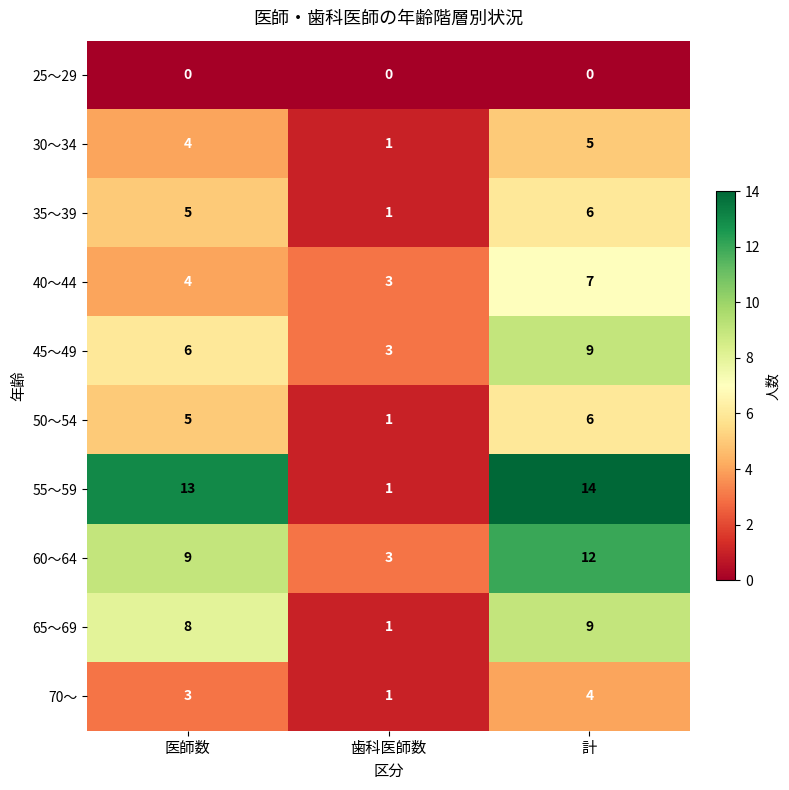

What is the difference between the maximum and minimum values in the 35～39 series?

5